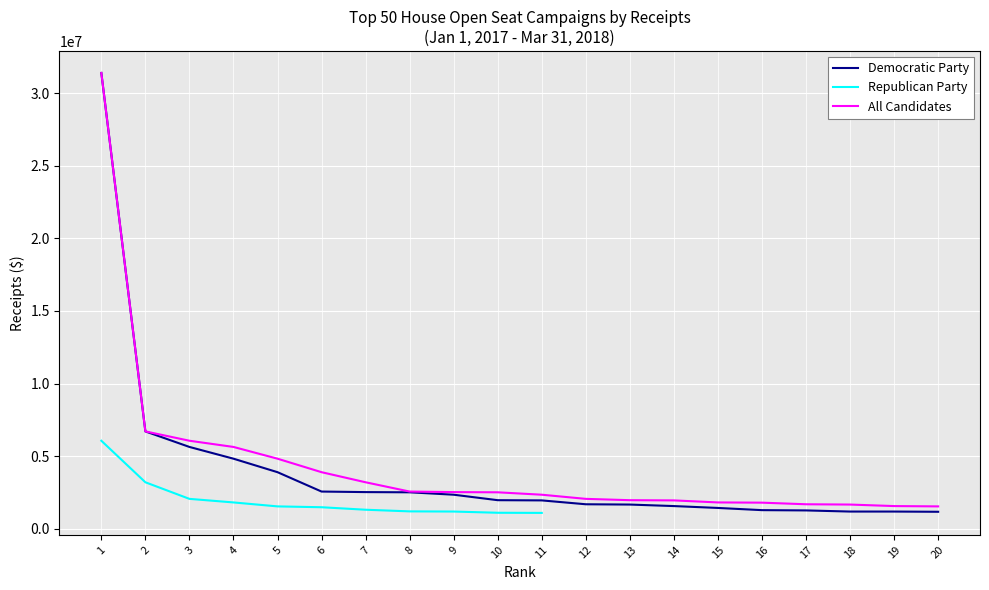

What is the maximum value for All Candidates?

31381944.8